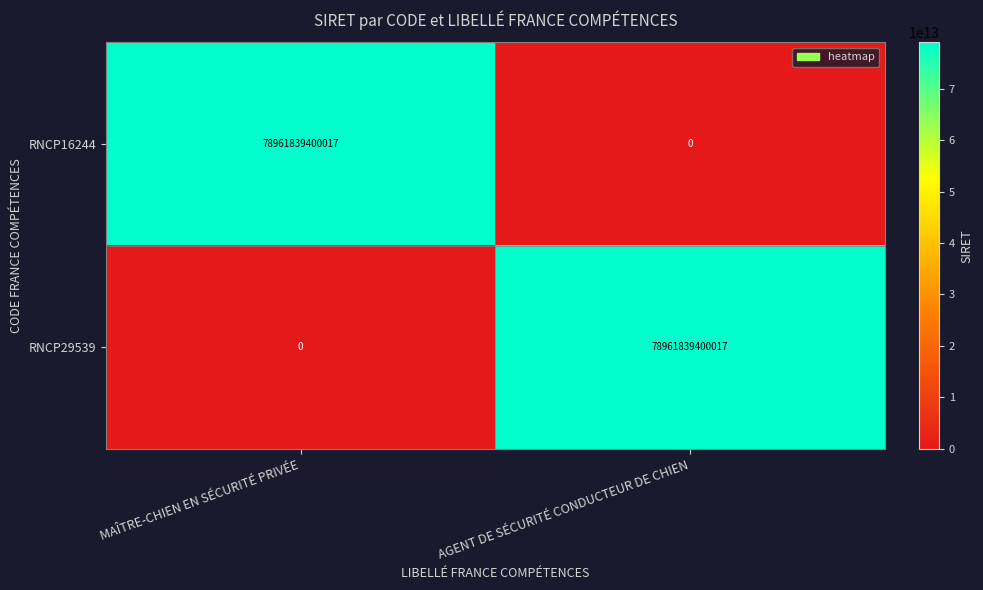

Is it true that RNCP29539 equals 46215489301120 at MAÎTRE-CHIEN EN SÉCURITÉ PRIVÉE?

False